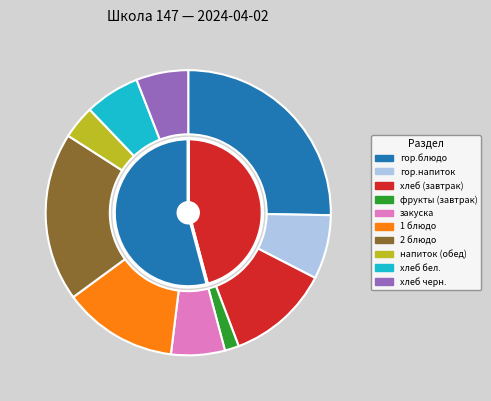

What is the ratio of the value at закуска to the value at напиток (обед)?

1.6